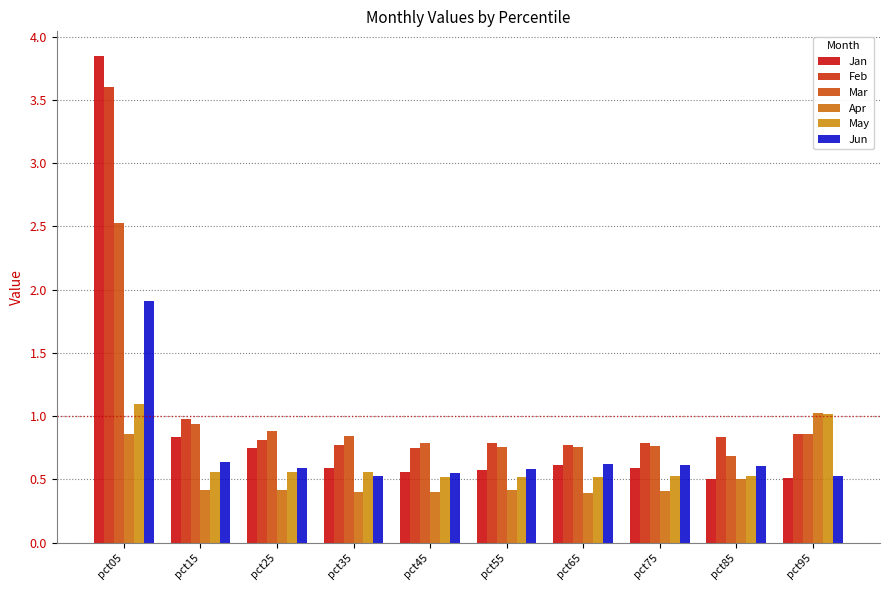

Reading left to right, extract all data points from this chart.

Jan: 3.8	0.8	0.7	0.6	0.6	0.6	0.6	0.6	0.5	0.5
Feb: 3.6	1.0	0.8	0.8	0.7	0.8	0.8	0.8	0.8	0.9
Mar: 2.5	0.9	0.9	0.8	0.8	0.8	0.8	0.8	0.7	0.9
Apr: 0.9	0.4	0.4	0.4	0.4	0.4	0.4	0.4	0.5	1.0
May: 1.1	0.6	0.6	0.6	0.5	0.5	0.5	0.5	0.5	1.0
Jun: 1.9	0.6	0.6	0.5	0.6	0.6	0.6	0.6	0.6	0.5